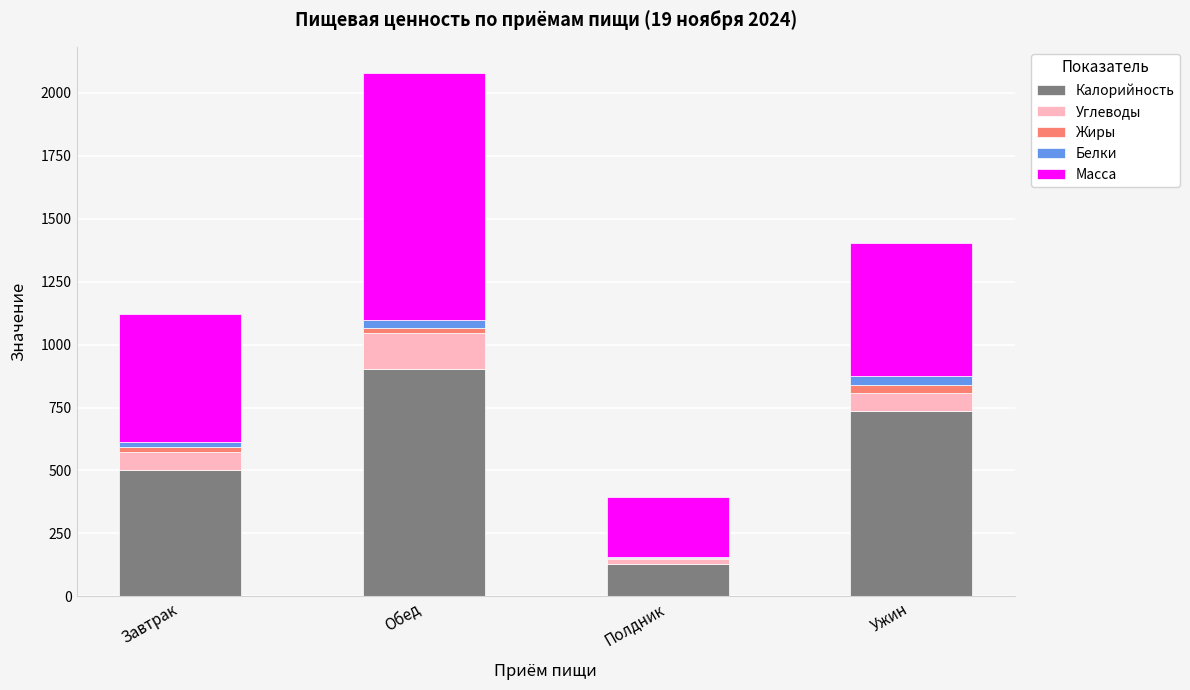

What are all the series names shown in the legend?

Калорийность, Углеводы, Жиры, Белки, Масса